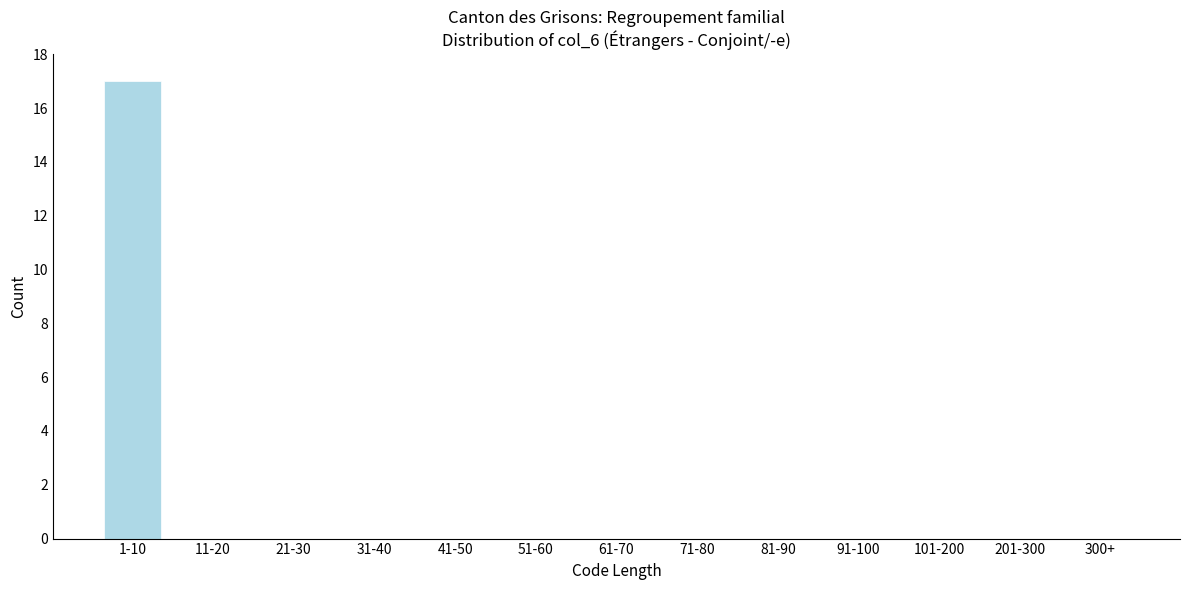

What is the sum of all values?

17